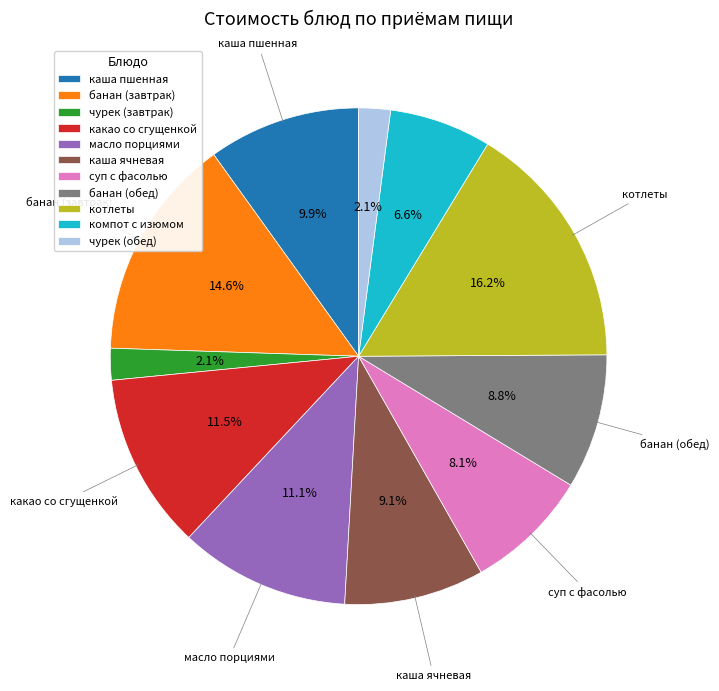

How much of the chart is everything except котлеты?

83.8%